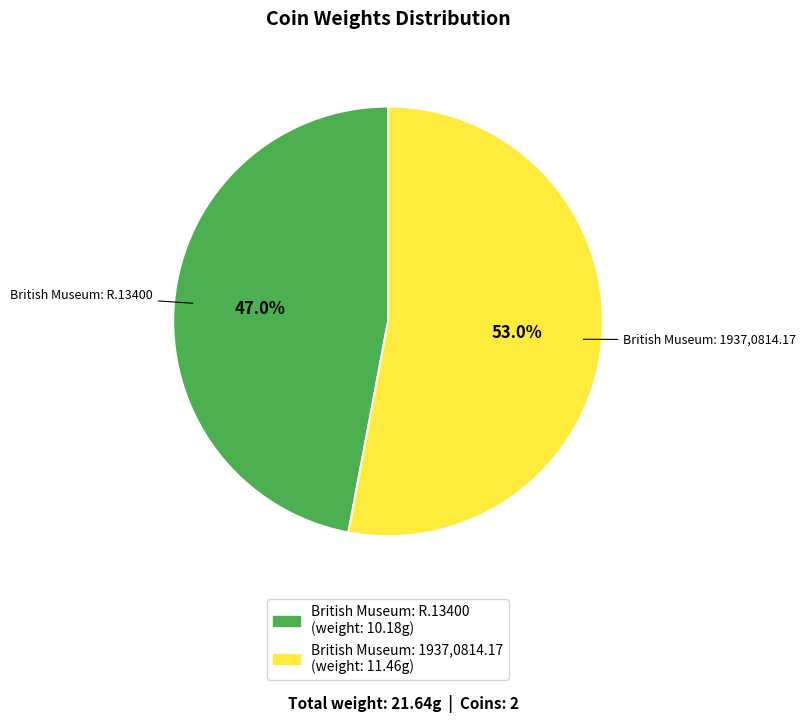

How many slices are in this pie chart?

2